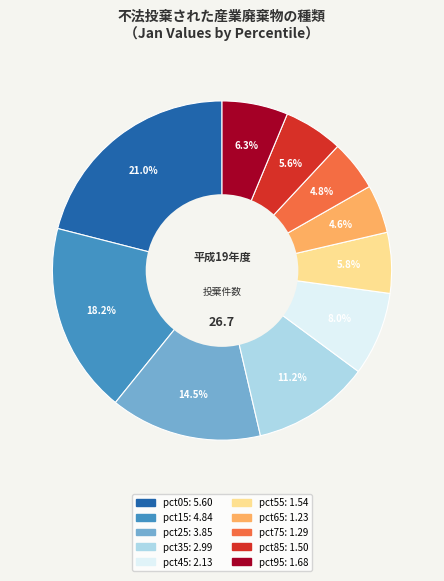

The pct55 slice represents 6% of the pie. True or false?

True